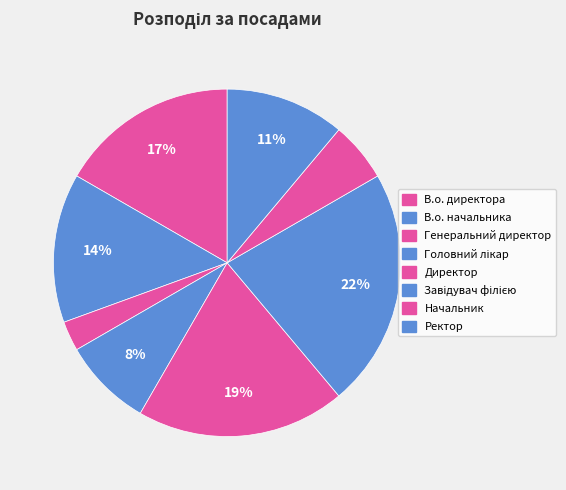

Which slice is the largest?

Завідувач філією